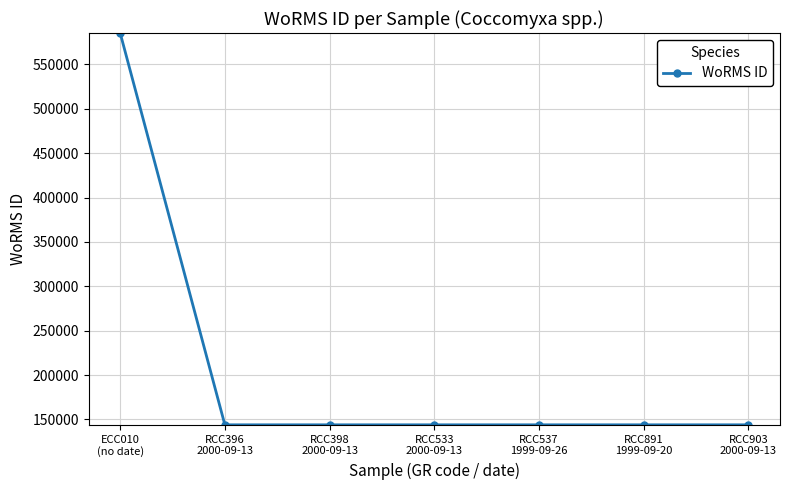

What is the value of the 3rd point from the left?

143947